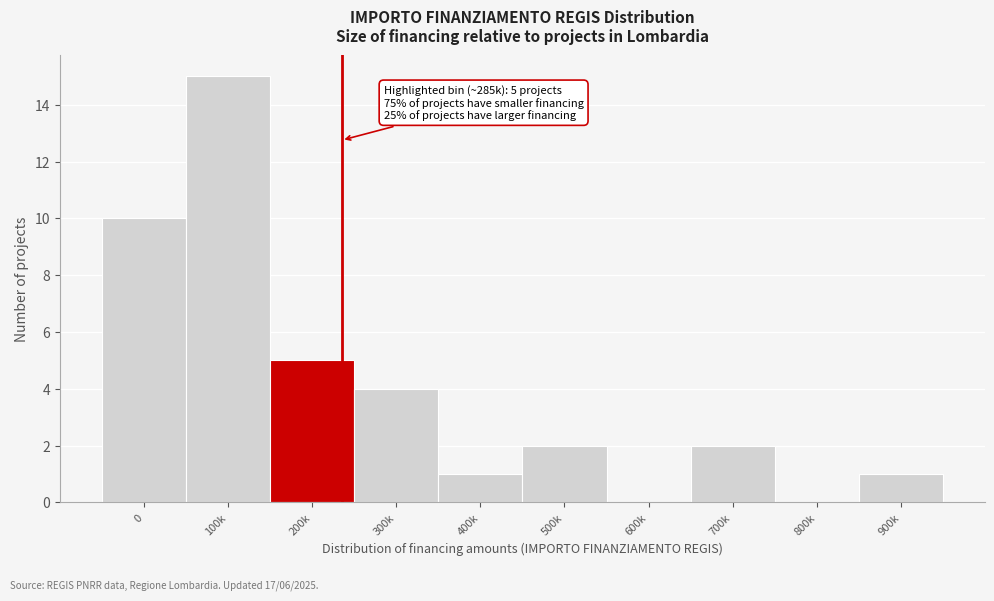

Reading right to left, list all the values displayed in this chart.

900k=1	800k=0	700k=2	600k=0	500k=2	400k=1	300k=4	200k=5	100k=15	0=10